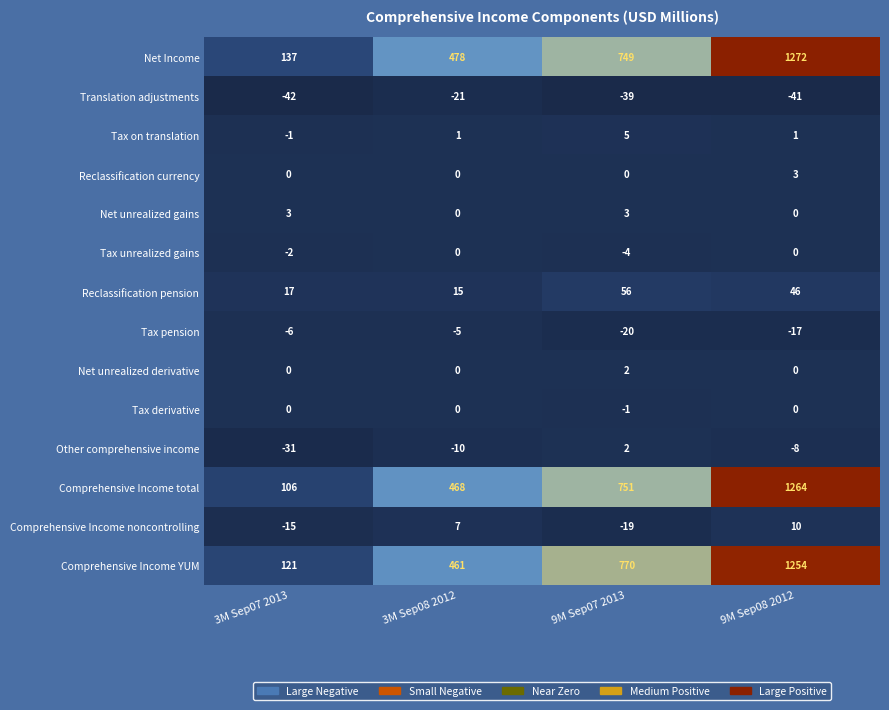

What is the difference between the highest and lowest values at 9M Sep07 2013?

809